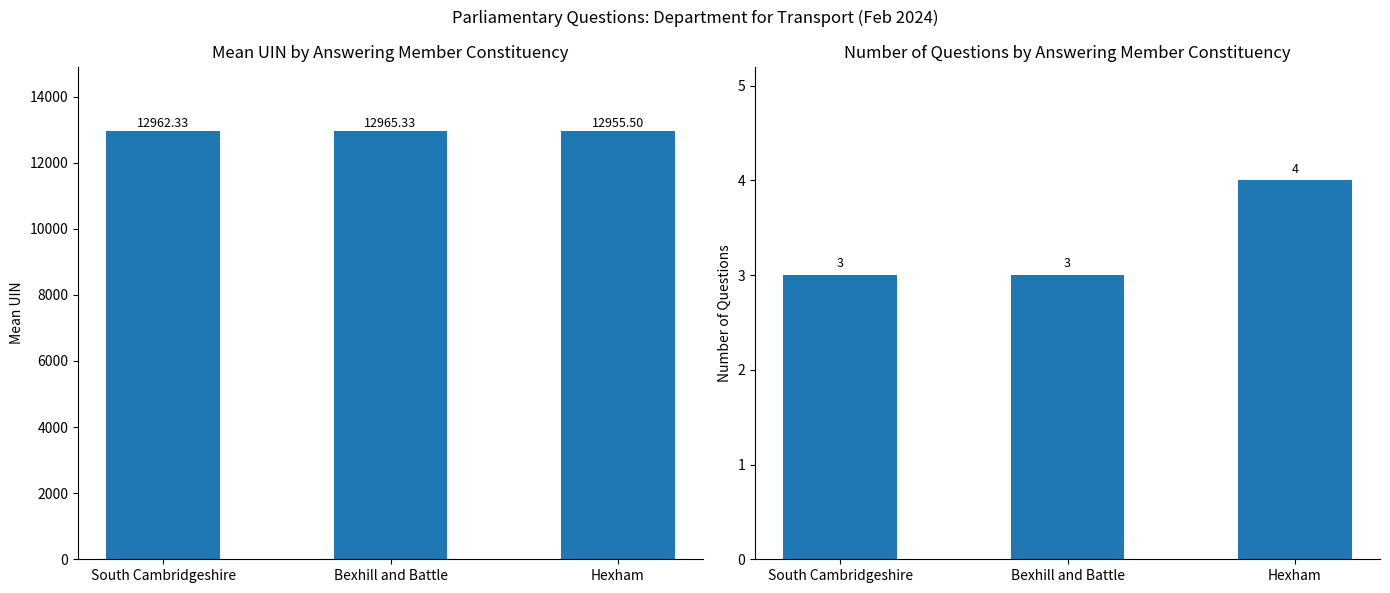

List the series in order of their peak value, highest first.

Mean UIN, Number of Questions